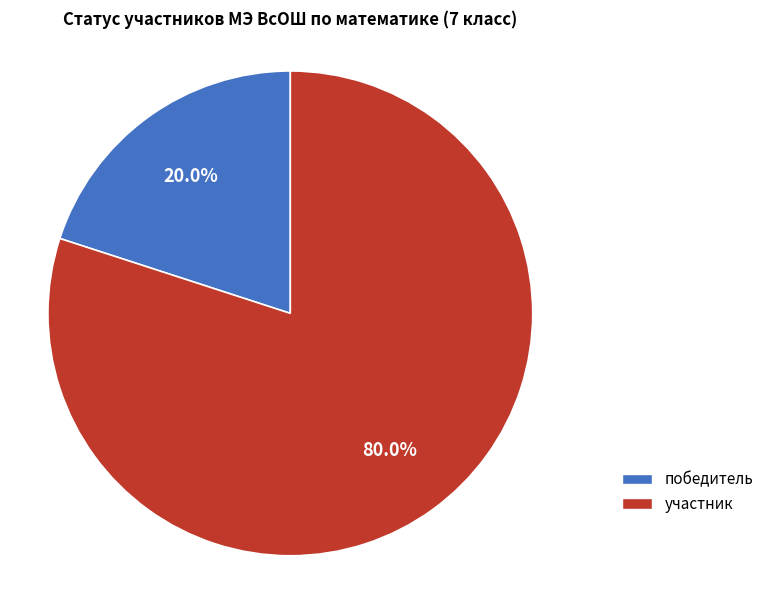

What is the majority slice?

участник